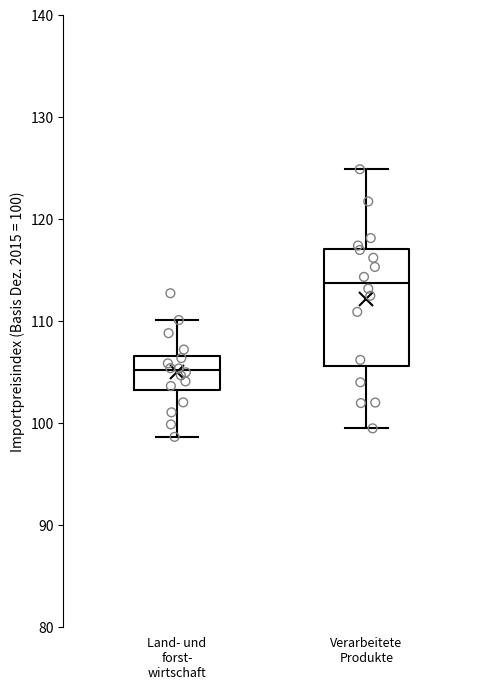

Where does the median line of the box for Land- und forst- wirtschaft sit on the y-axis? The values are not printed on the chart, so give them approximately, as read against the axis.

105